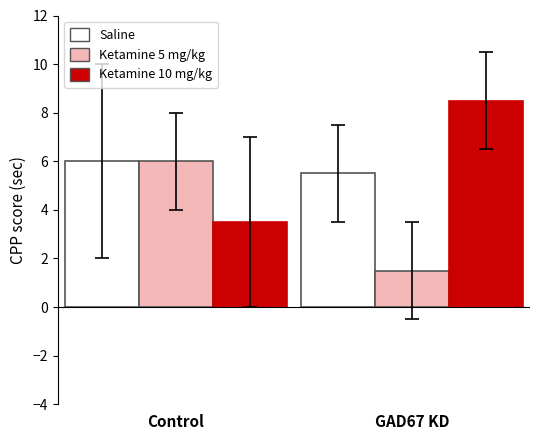

What is the average value of the Ketamine 10 mg/kg series?

6.0